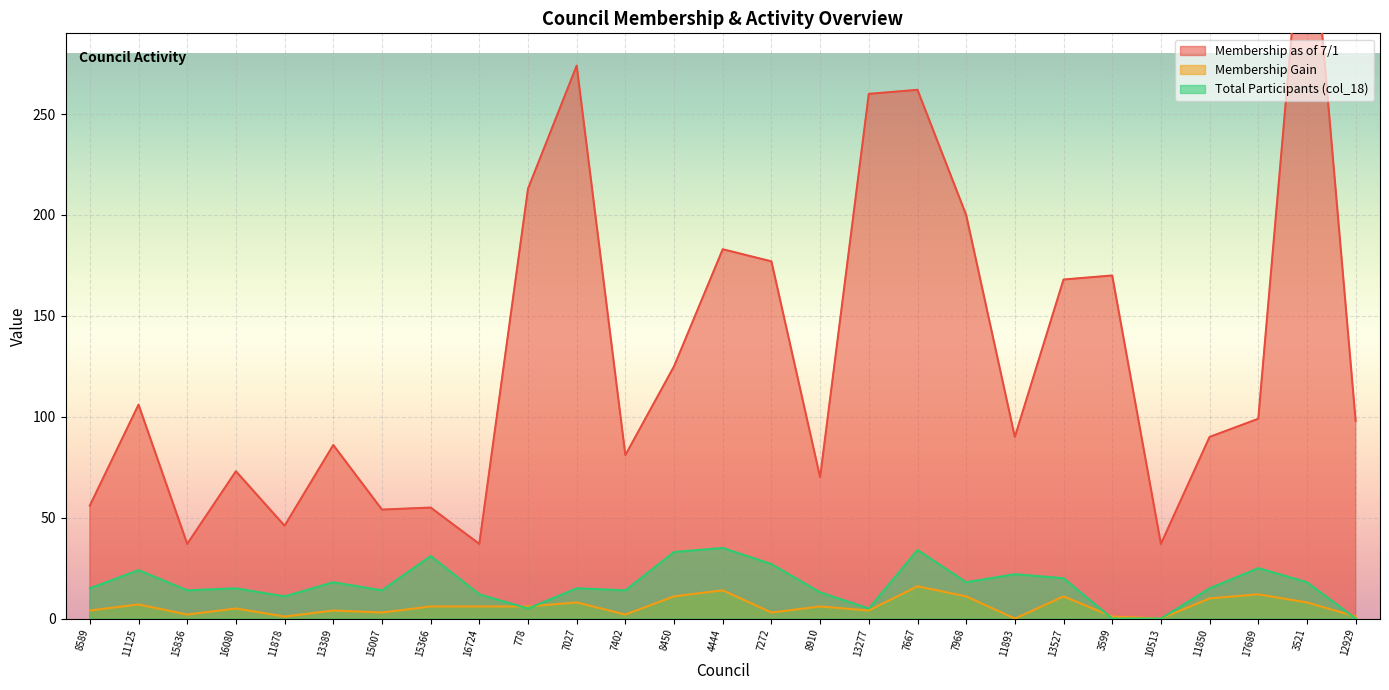

Does the chart display data point markers on the line(s)?

No